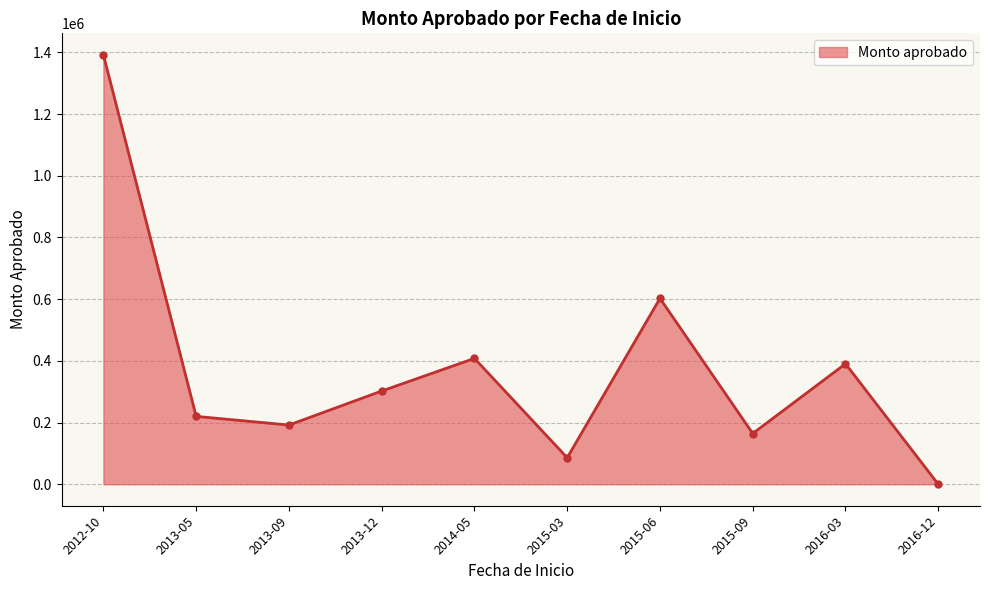

What is the label of the 4th point from the right?

2015-06